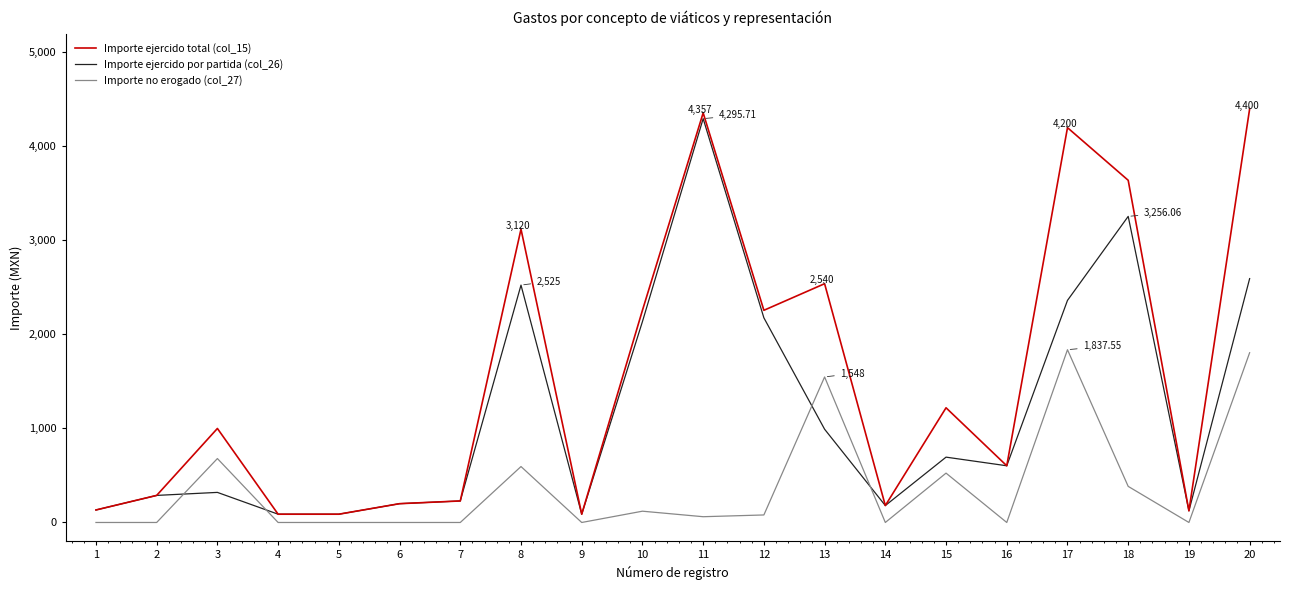

True or false: Importe no erogado (col_27) has more than 0 interior local peaks.

True